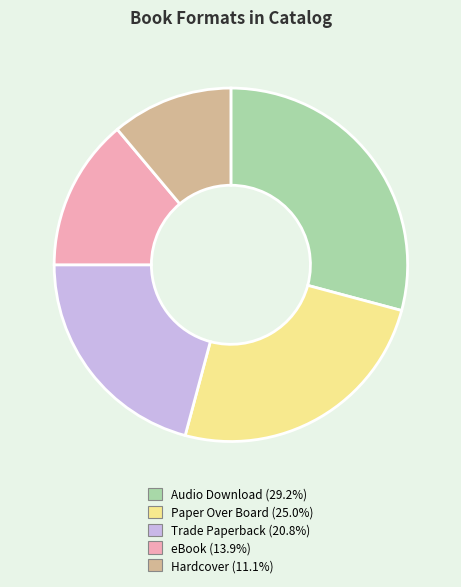

Do Hardcover and Audio Download together represent more than half of the pie?

No